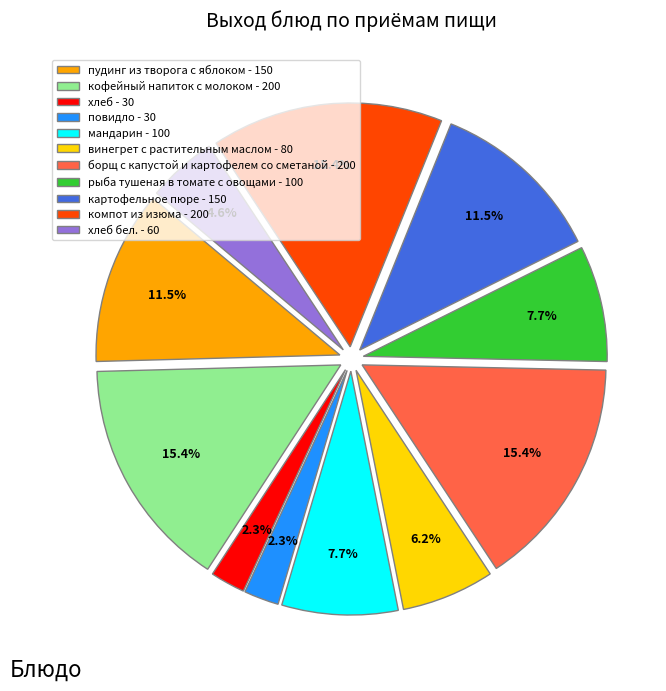

What portion of the pie excludes мандарин - 100?

92.3%